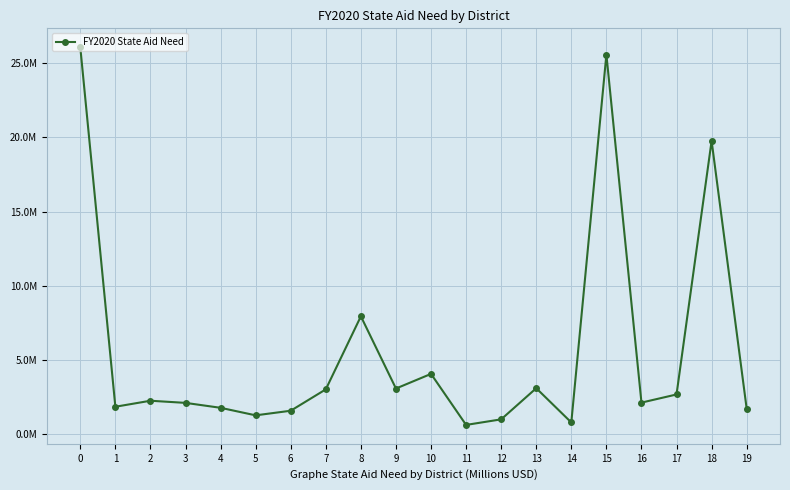

Which has a higher value, 6 or 8?

8